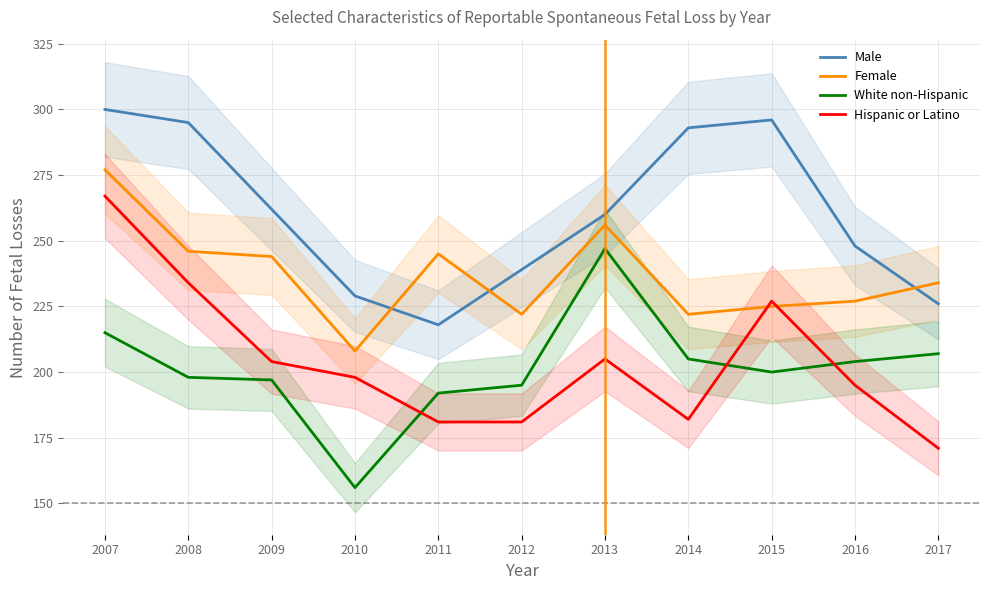

Reading left to right, extract all data points from this chart.

Male: 300	295	262	229	218	239	260	293	296	248	226
Female: 277	246	244	208	245	222	256	222	225	227	234
White non-Hispanic: 215	198	197	156	192	195	247	205	200	204	207
Hispanic or Latino: 267	234	204	198	181	181	205	182	227	195	171